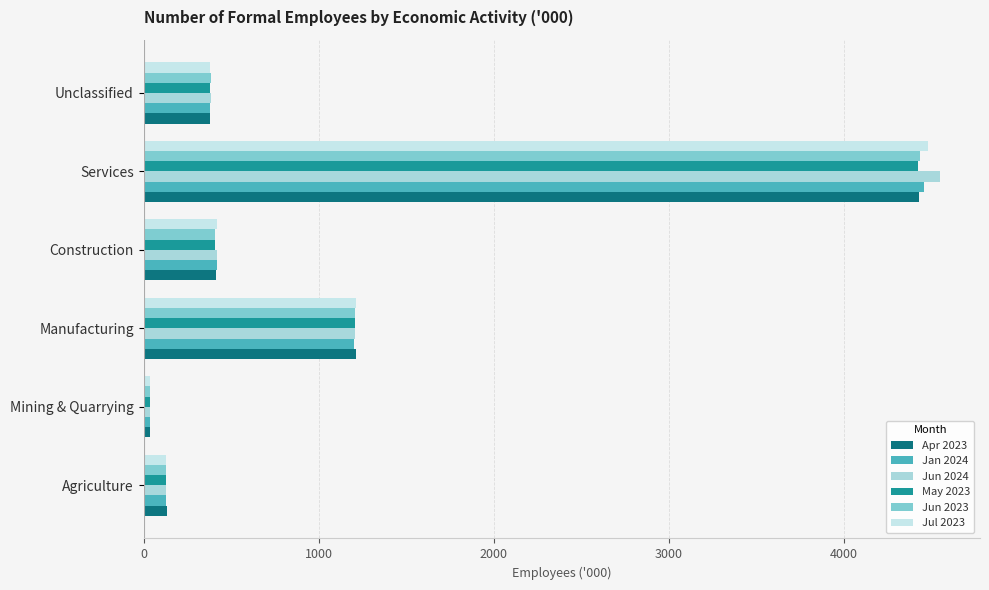

What is the sum of all Jul 2023 values?

6661.4